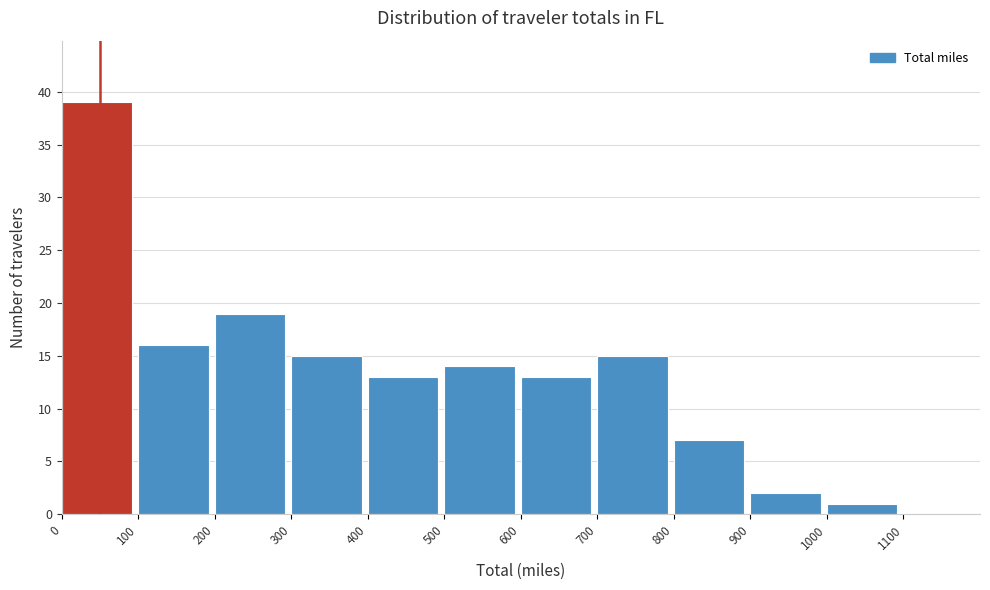

How tall is the bar that spans 0 to 100 on the x-axis? The values are not printed on the chart, so give them approximately, as read against the axis.

39